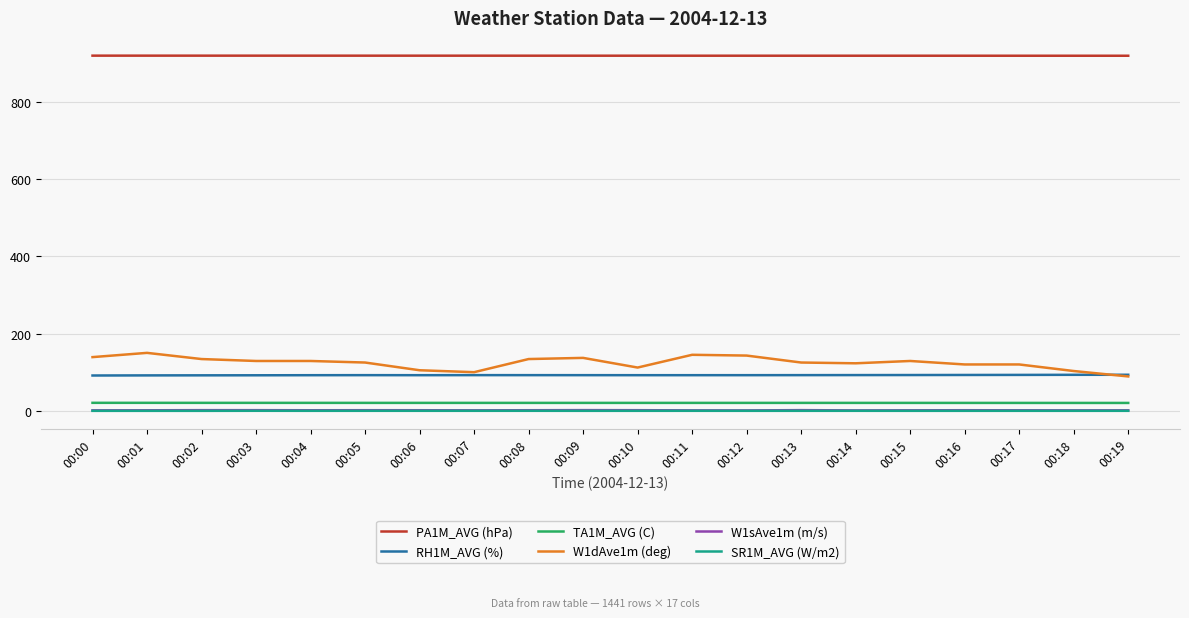

Does the chart have visible grid lines?

Yes